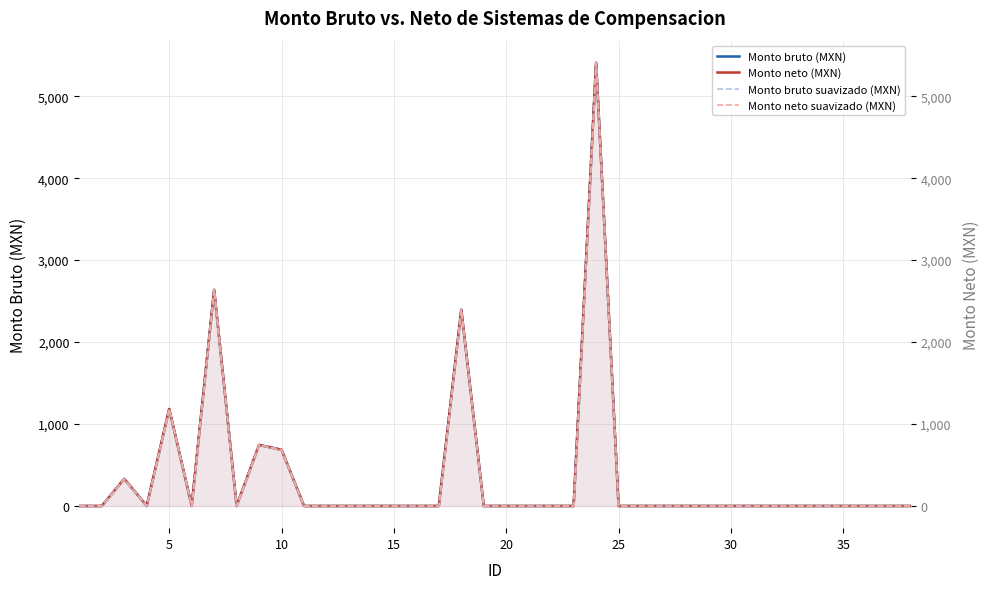

What are all the series names shown in the legend?

Monto bruto (MXN), Monto neto (MXN), Monto bruto suavizado (MXN), Monto neto suavizado (MXN)